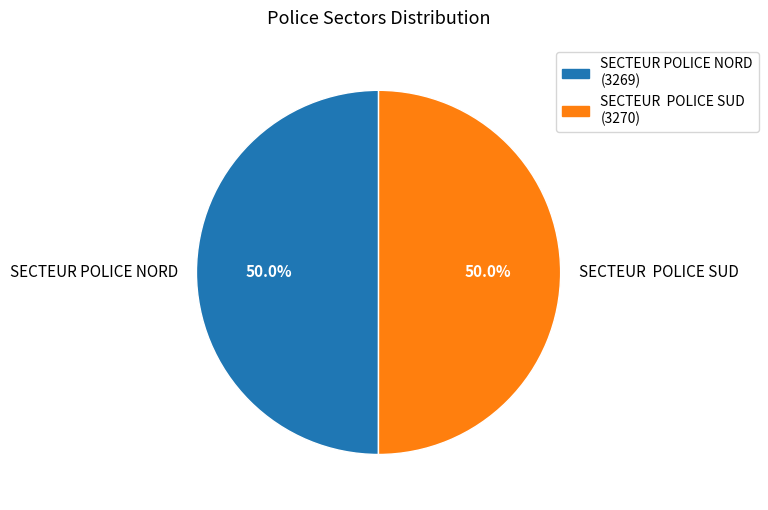

Count the number of slices in the pie.

2